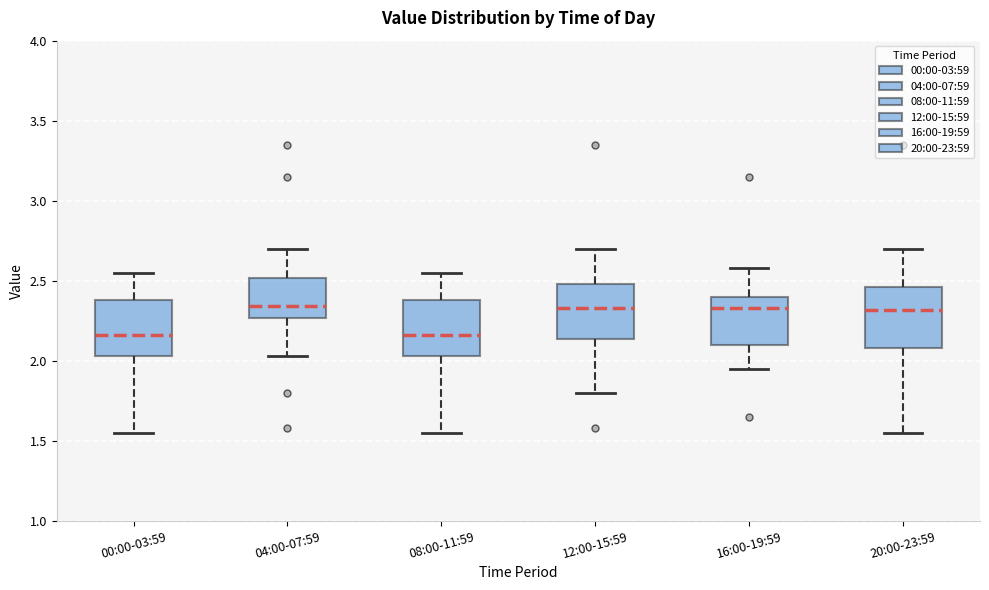

Where is the lower edge of the box for 16:00-19:59 on the y-axis? The values are not printed on the chart, so give them approximately, as read against the axis.

2.10